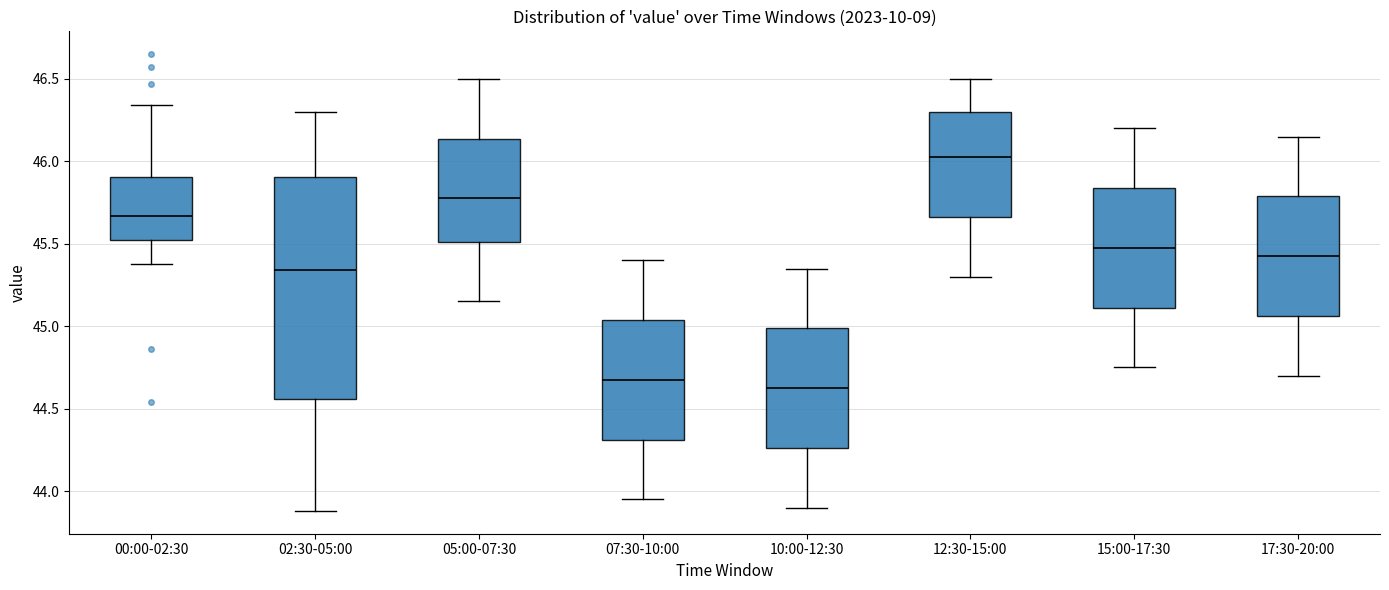

Which box is the tallest, from its lower edge to its upper edge?

02:30-05:00